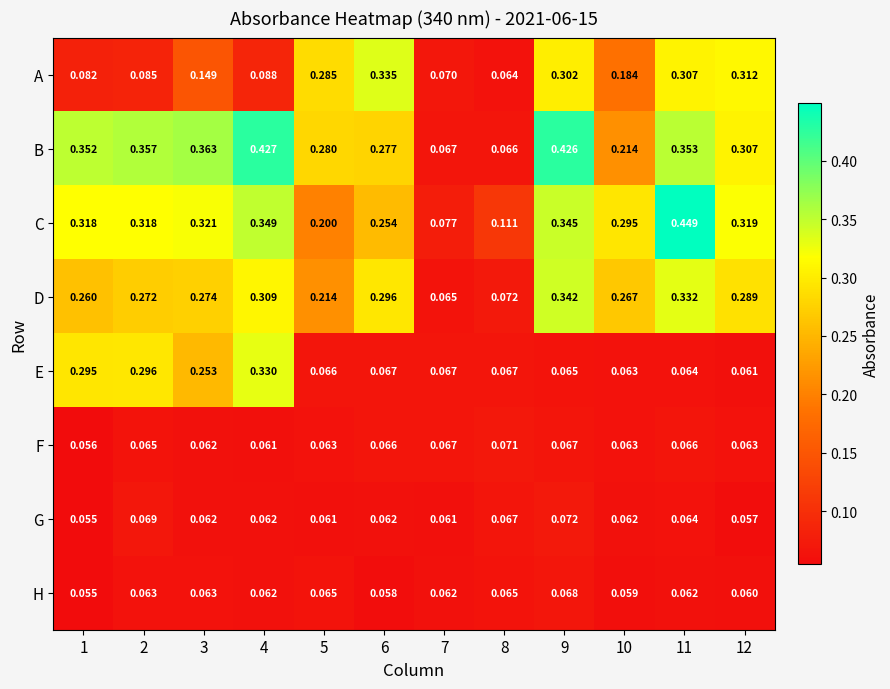

Which series has the largest total across all categories?

B